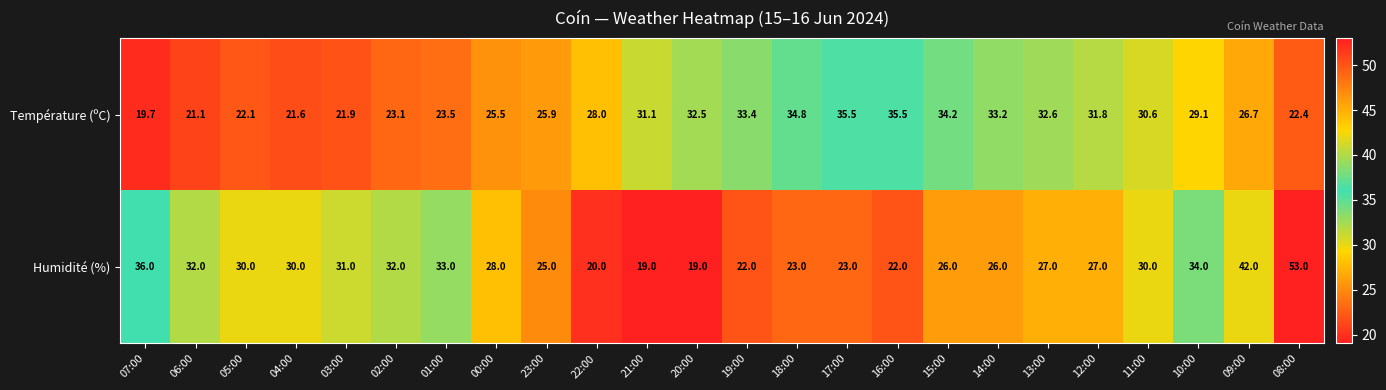

What is the sum of all Humidité (%) values?

690.0